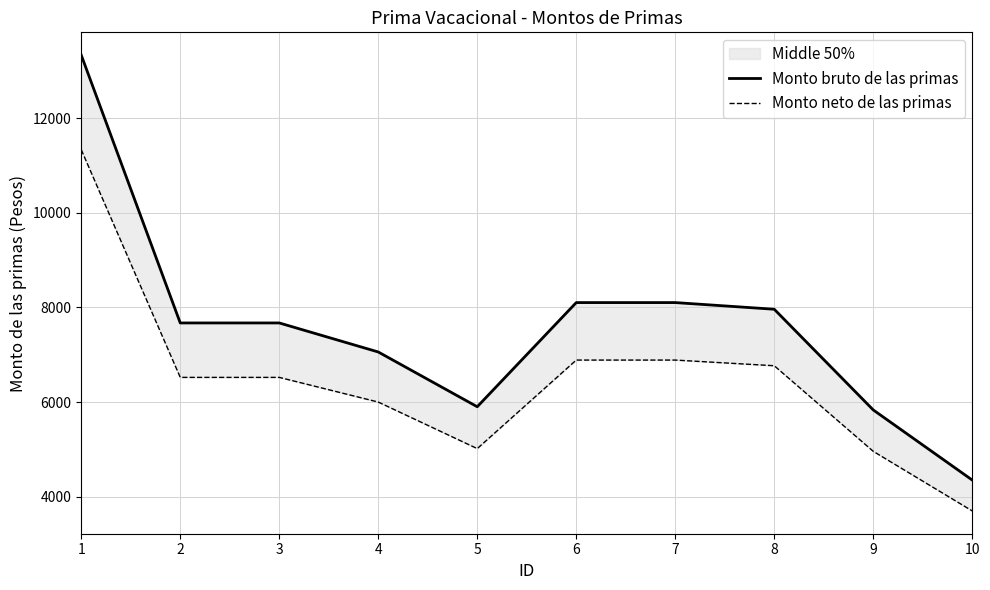

At which category does the chart reach its minimum across all series?

10